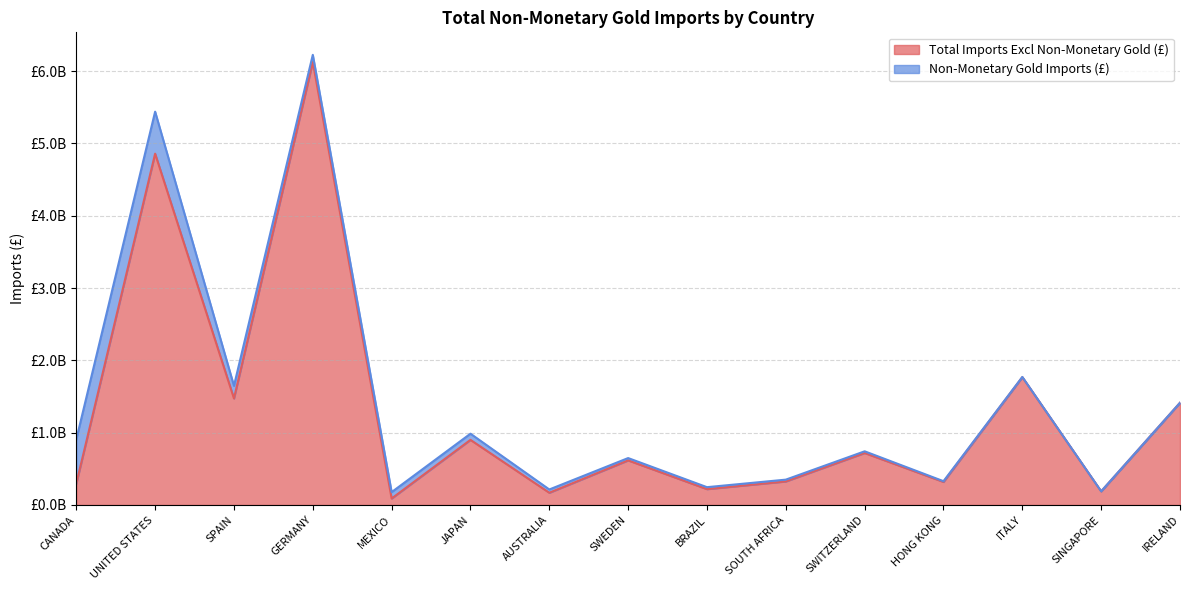

Does the chart display data point markers on the line(s)?

No